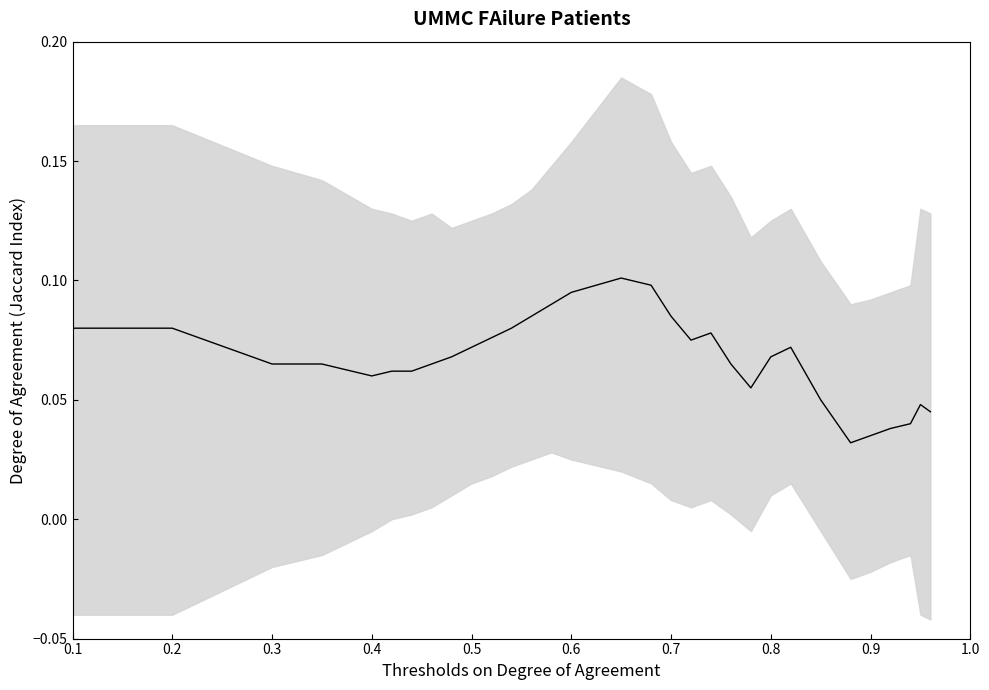

What is the greatest value displayed?

0.1